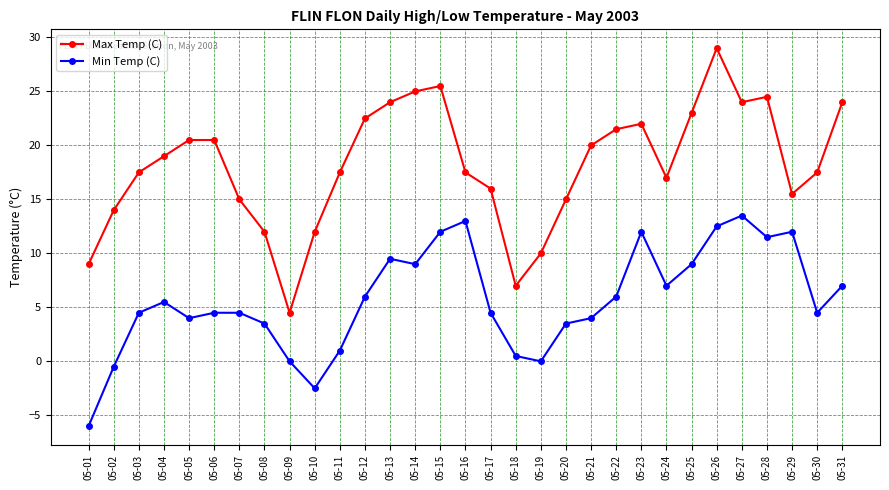

Between 05-22 and 05-28, which series saw the biggest shift?

Min Temp (C)